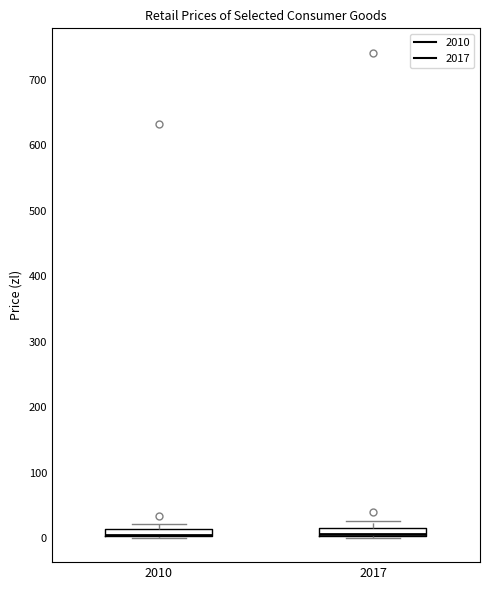

Where is the lower edge of the box at x = 2010 on the y-axis? The values are not printed on the chart, so give them approximately, as read against the axis.

0